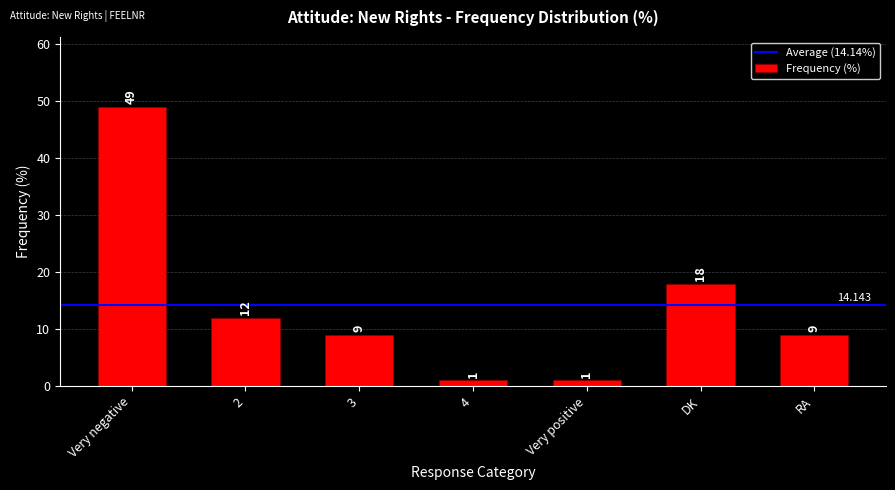

What is the ratio of the value at 2 to the value at 3?

1.3